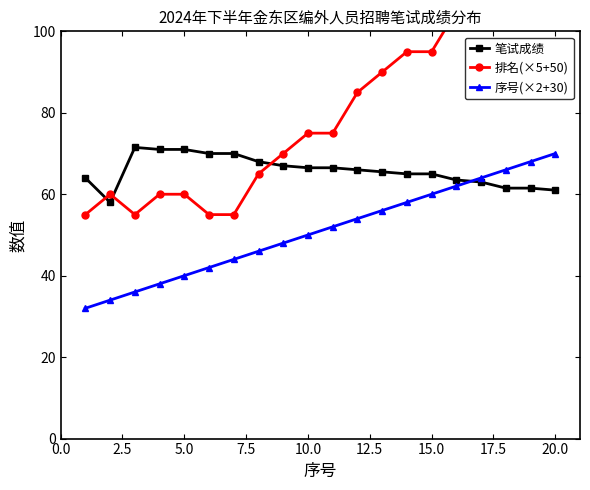

What is the approximate value of 序号(×2+30) at 5.0?

40.0